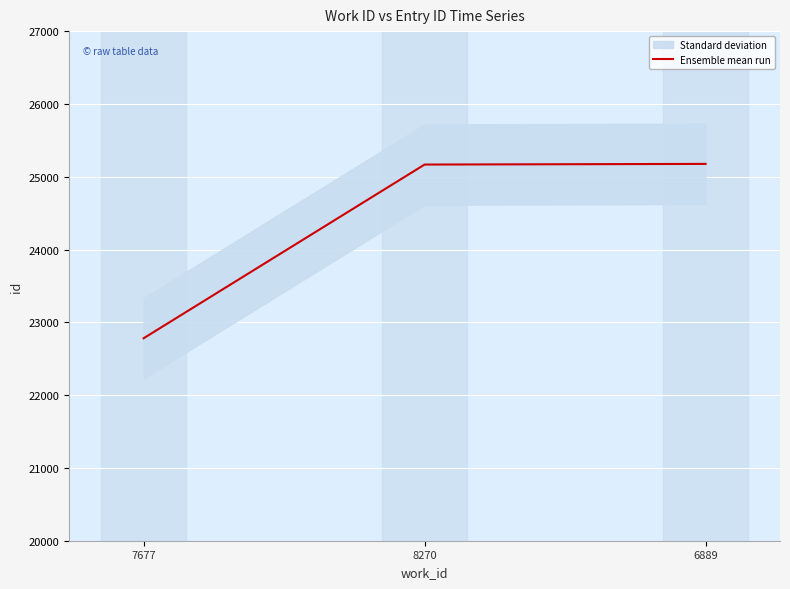

Which has a higher value, 8270 or 6889?

6889